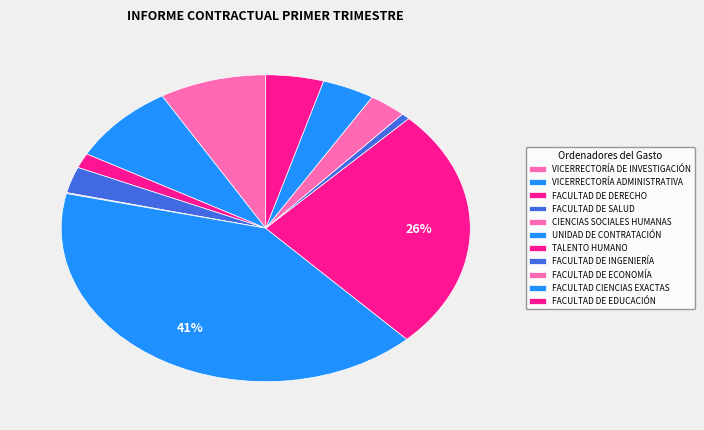

What percentage is the VICERRECTORÍA ADMINISTRATIVA slice, to the nearest percent?

9%